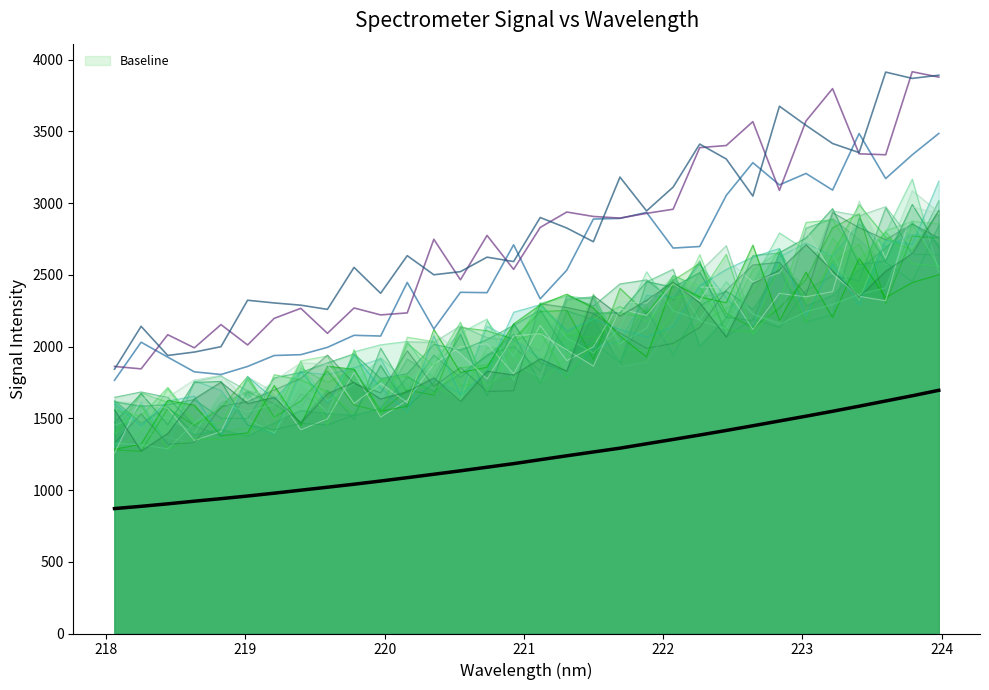

What is the difference between the maximum and minimum values?

824.7